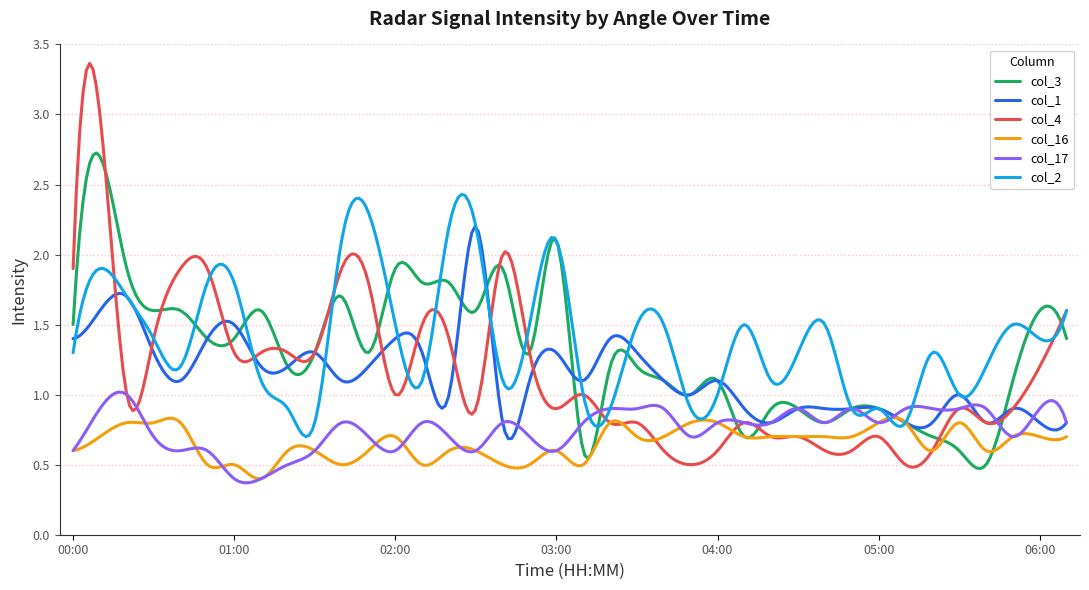

What is the sum of all col_4 values?

345.5